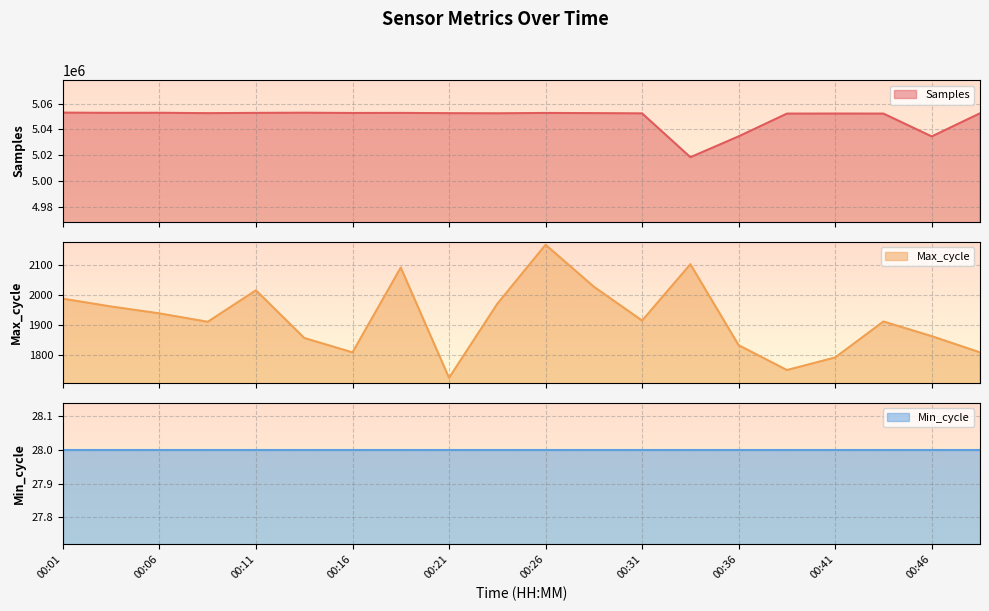

How many interior local peaks does the Samples series have?

5